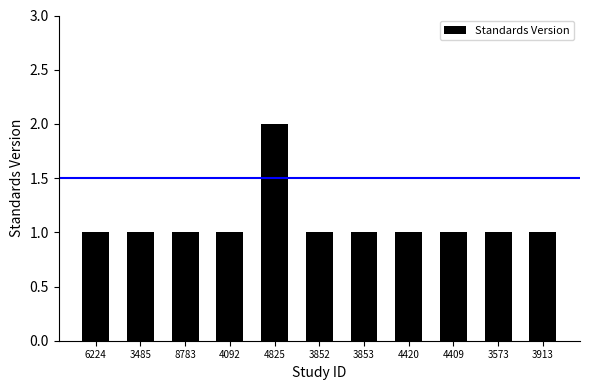

Approximately how many times larger is the value at 4092 compared to 3485?

1.0